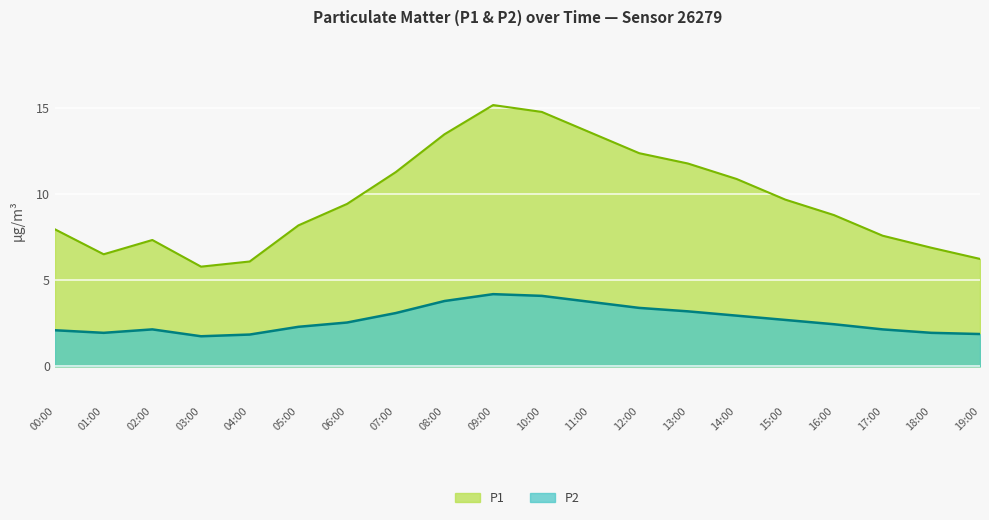

The P2 series shows 2.7 at 15:00. True or false?

True